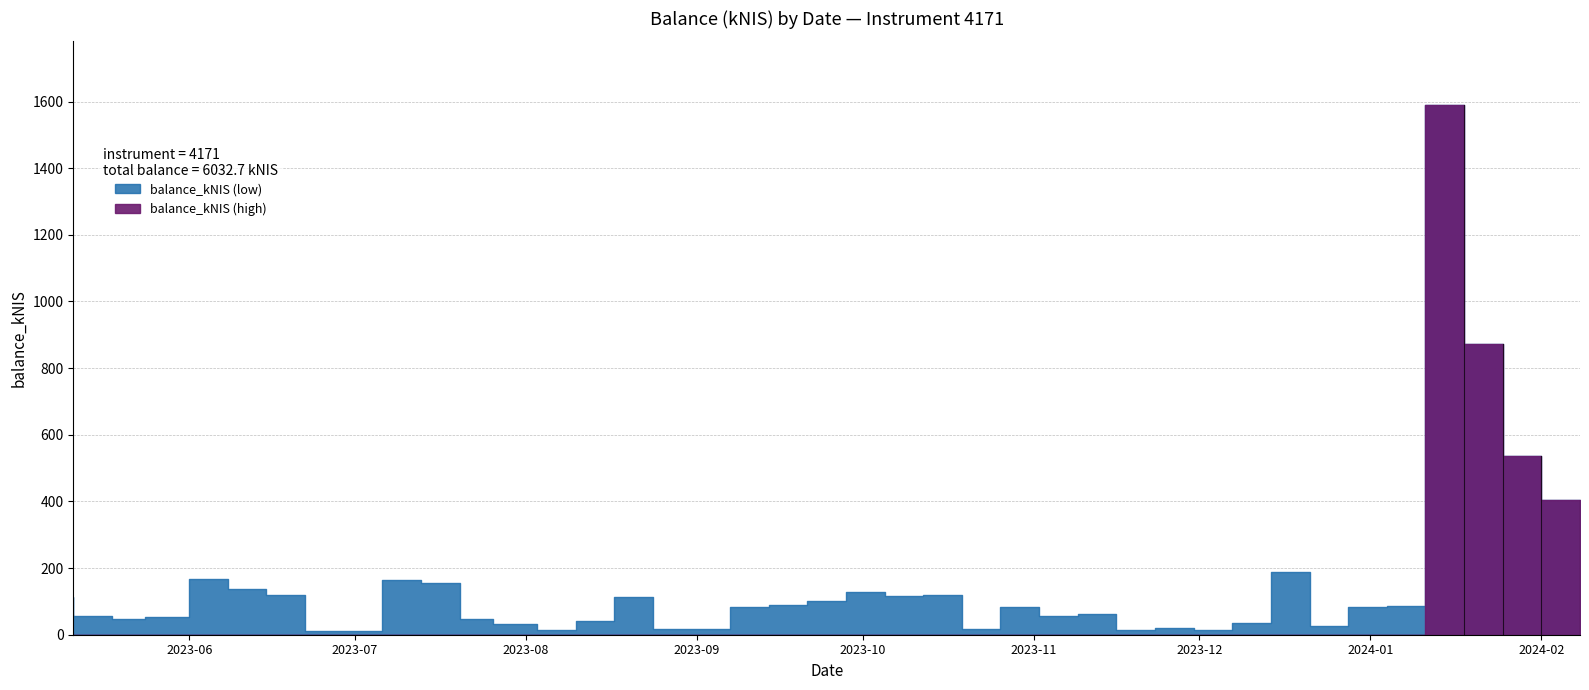

Reading right to left, list all the values displayed in this chart.

402.8	535.5	872.7	1589.8	85.3	81.8	26.6	189.7	33.8	13.1	20.8	14.8	63.0	55.2	83.8	18.2	119.4	115.2	127.2	101.1	90.5	81.9	18.5	17.8	113.9	40.2	13.2	30.8	46.0	156.4	165.4	9.8	10.4	117.8	136.5	166.1	54.3	46.0	55.5	112.1